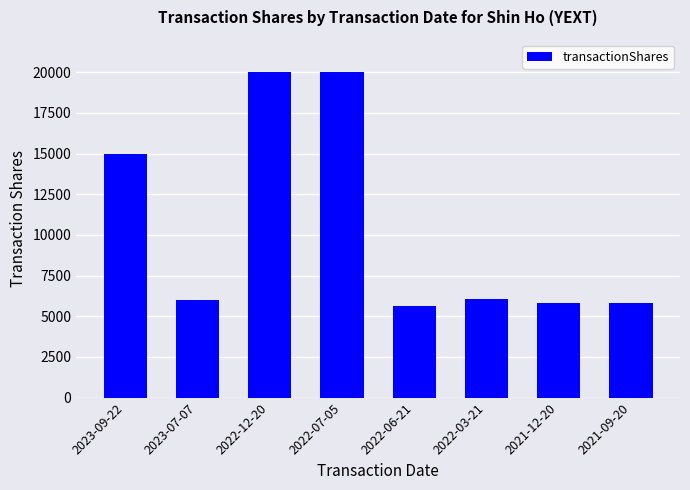

What is the value of the 5th bar from the left?

5608